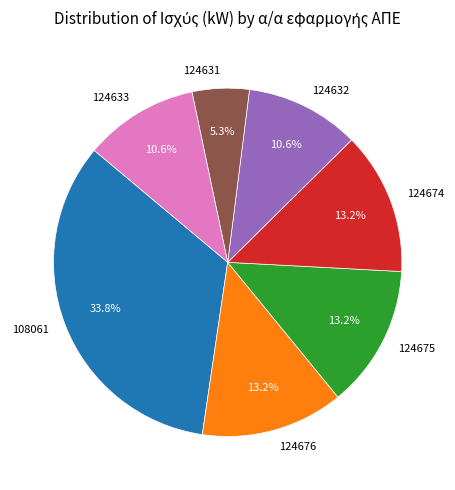

How many segments does this pie chart have?

7